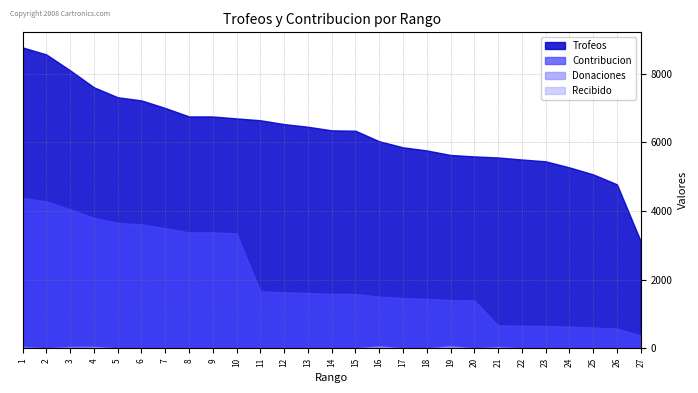

Rank the series at 26 from highest to lowest value.

Trofeos, Contribucion, Donaciones, Recibido